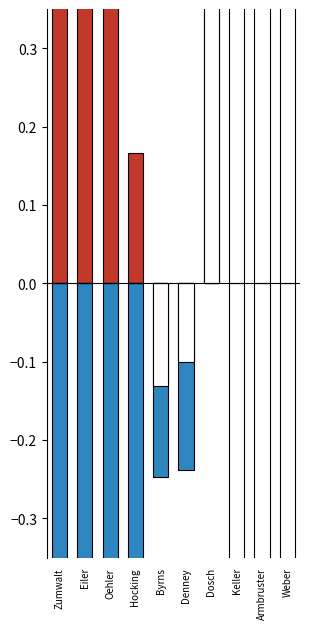

What is the smallest value displayed?

-1.5